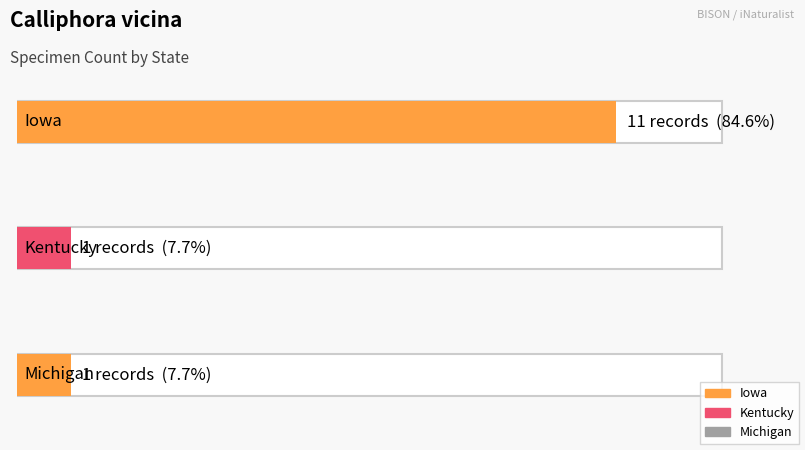

Is the value of Count by State at Iowa greater than the value of Max Count per Record at Kentucky?

Yes